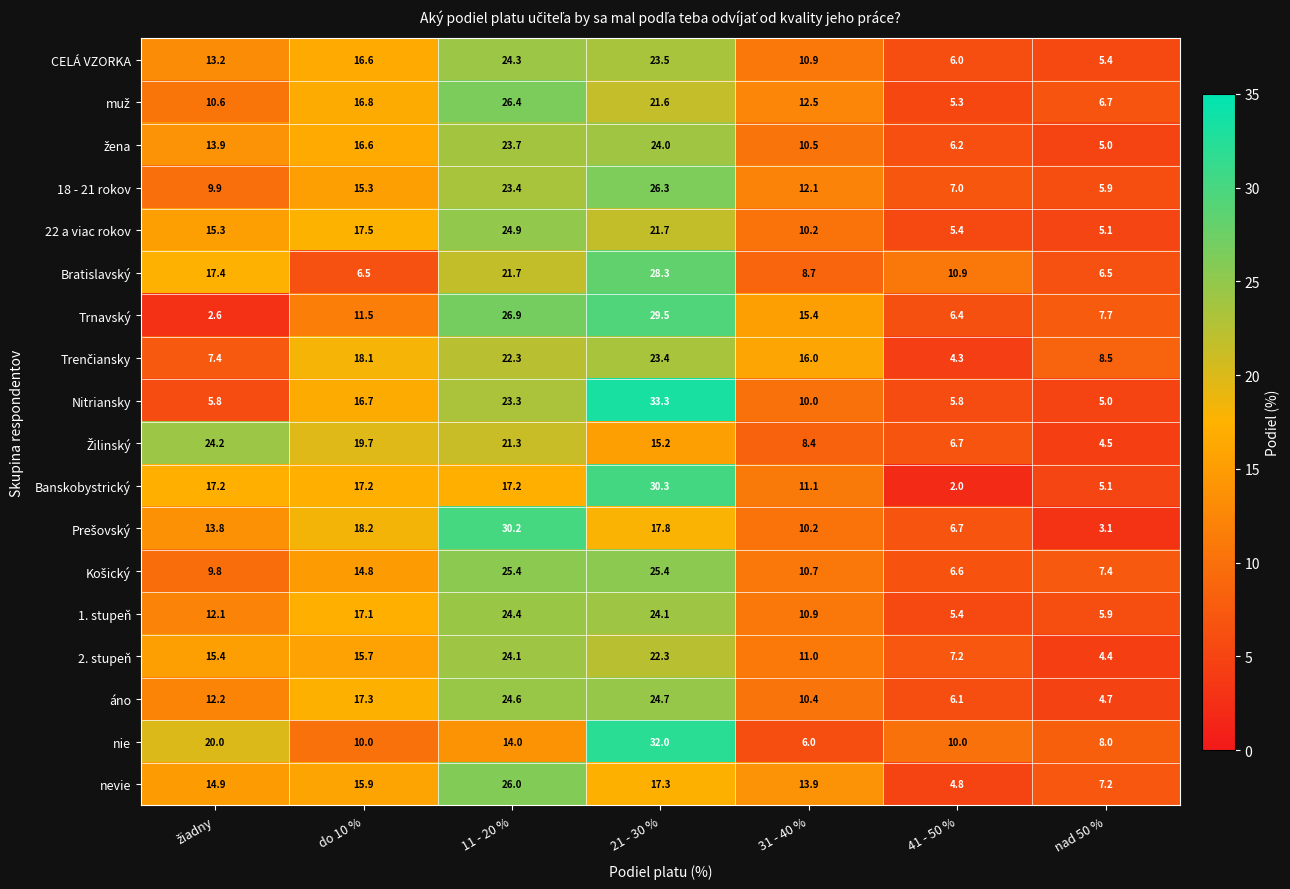

What is the spread (max minus min) of values at do 10 %?

13.2